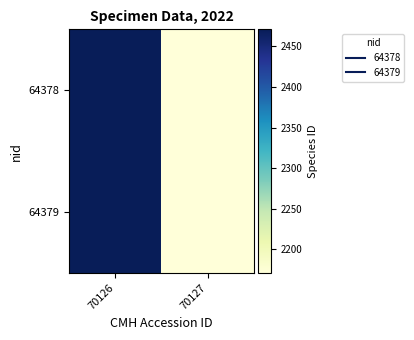

At how many categories does at least one series exceed 2181?

1